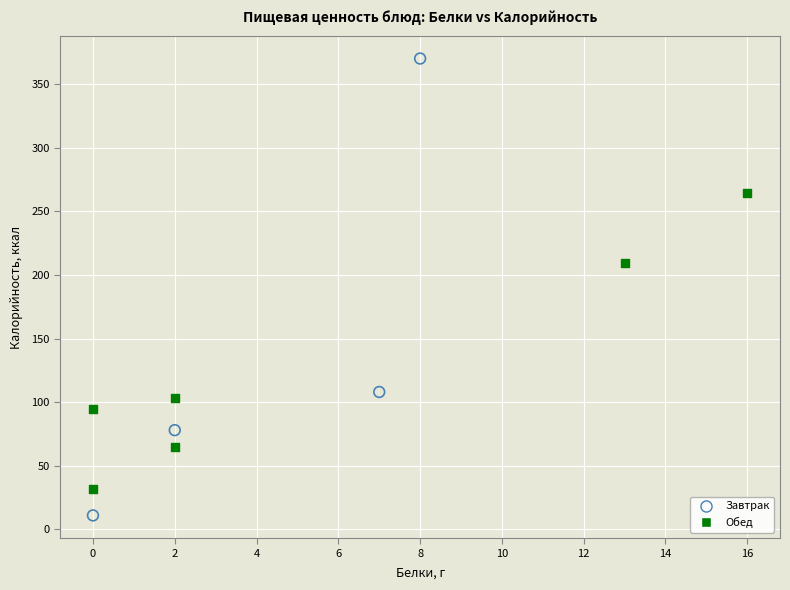

Which series reaches the minimum Y coordinate?

Завтрак